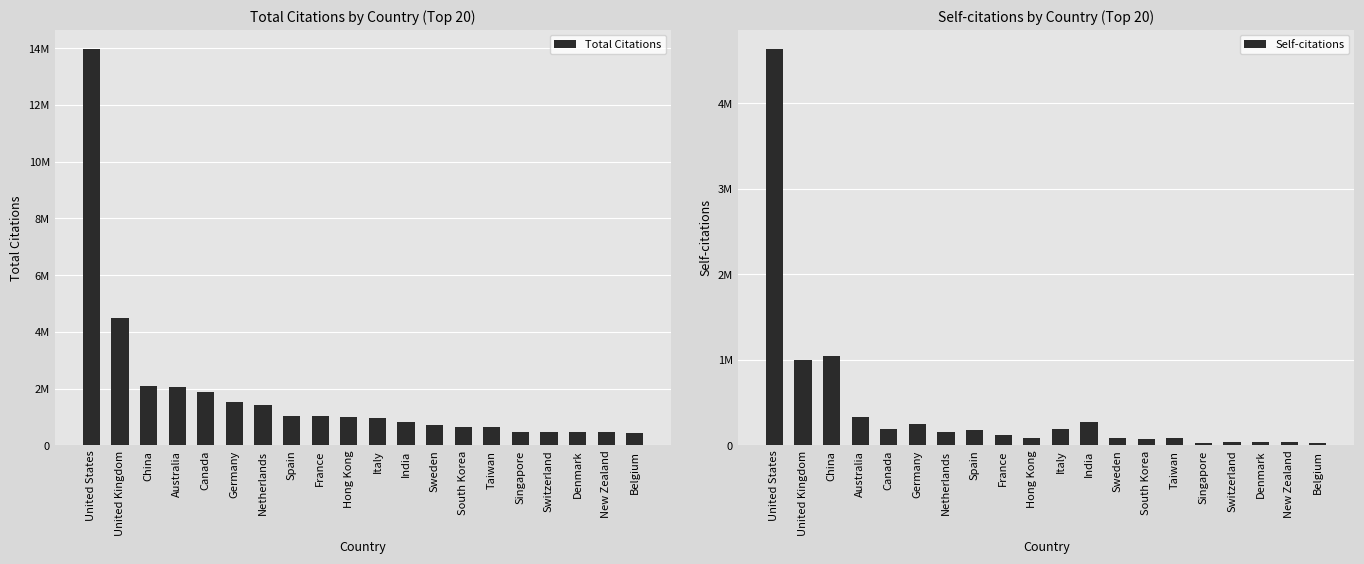

Which category has the lowest value in the Total Citations series?

Belgium